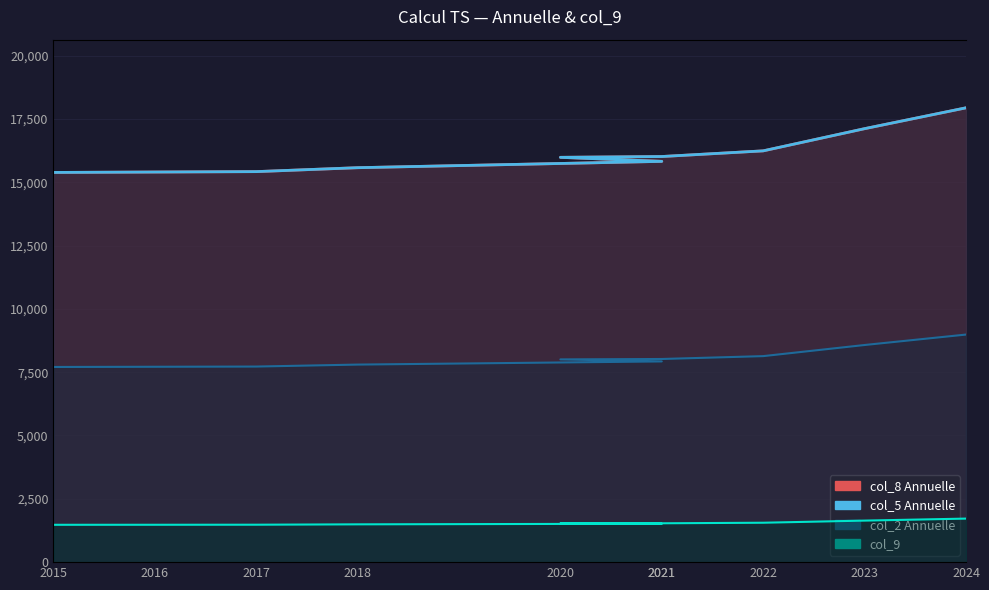

What is the difference between the maximum and minimum values in the col_9 series?

19.9